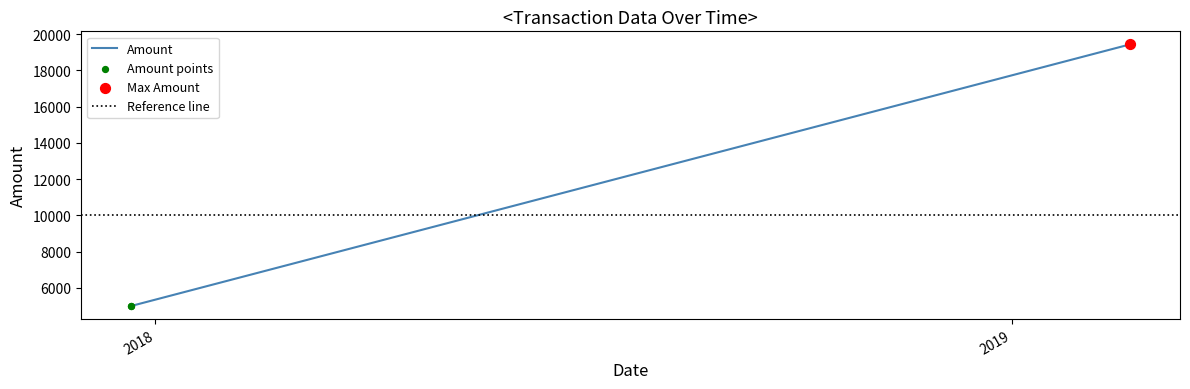

What is the lowest value of the Amount series?

4999.0